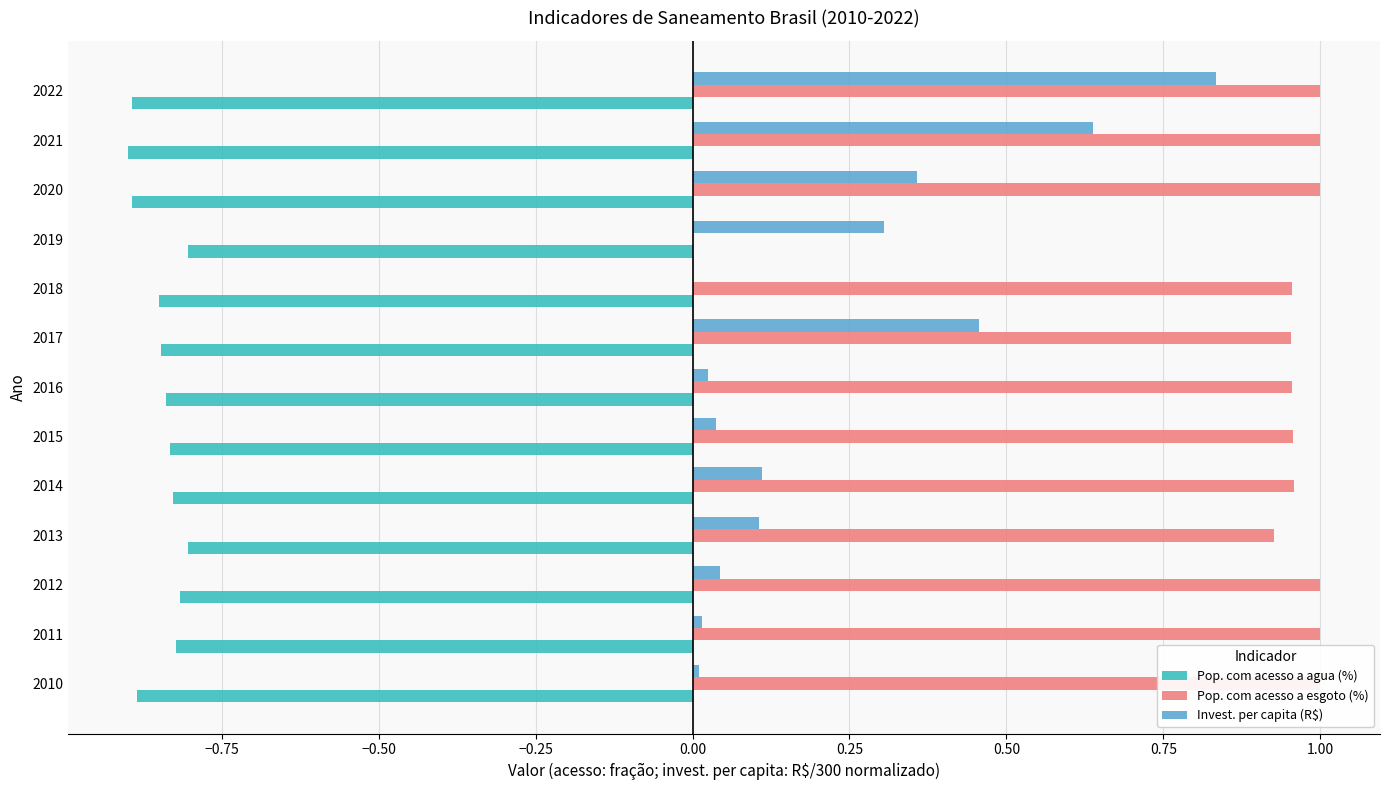

The Invest. per capita (R$) series shows 0.0 at 2016. True or false?

False